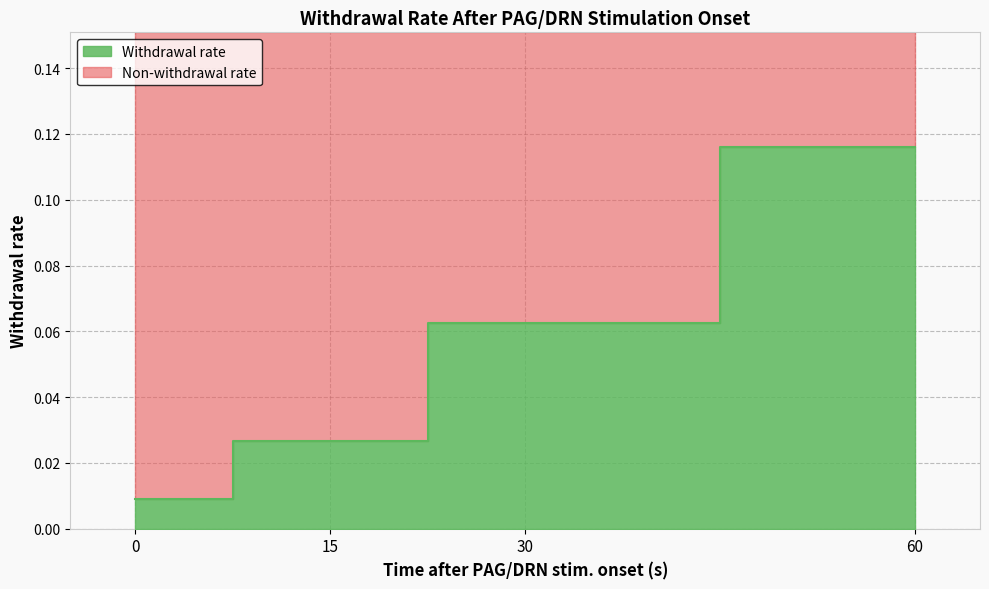

What is the value of the 3rd point from the left?

0.1